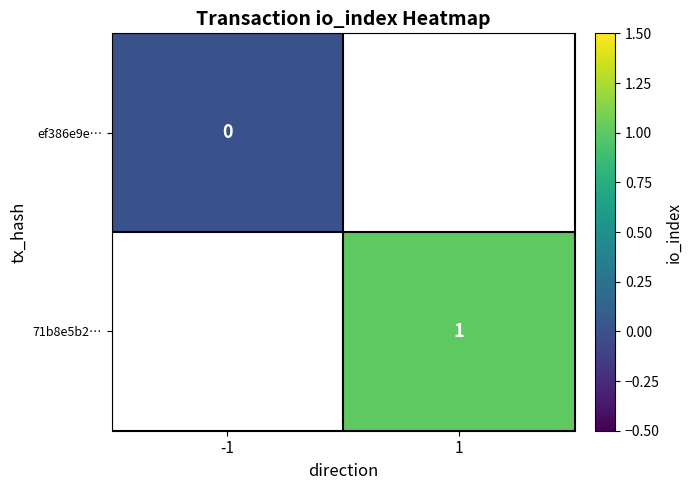

The 71b8e5b2… series shows 1 at 1. True or false?

True